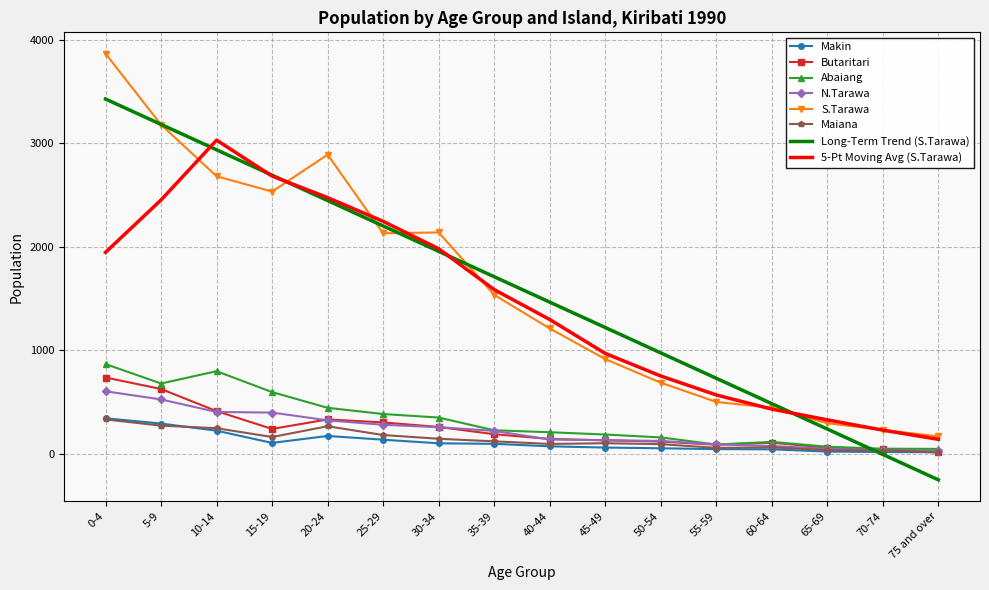

True or false: 5-Pt Moving Avg (S.Tarawa) and Butaritari cross at least once.

False